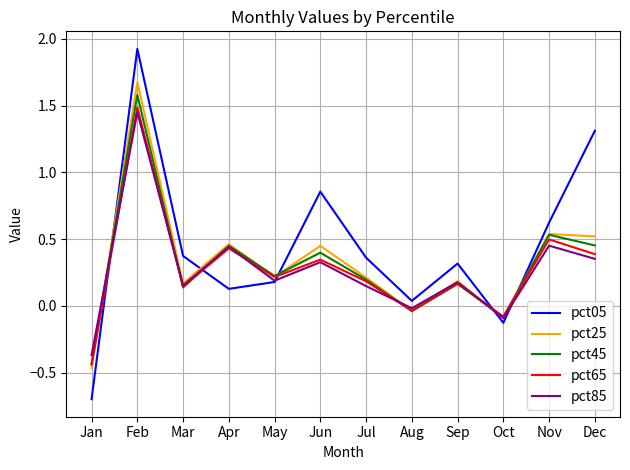

True or false: pct05 and pct65 cross at least once.

True